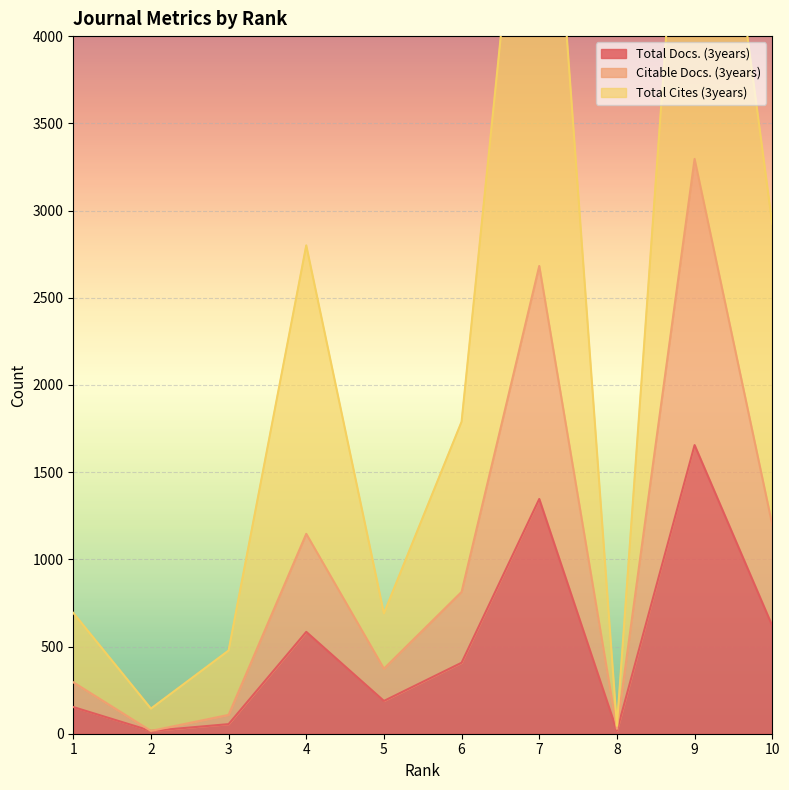

True or false: Total Cites (3years) and Total Docs. (3years) cross at least once.

False